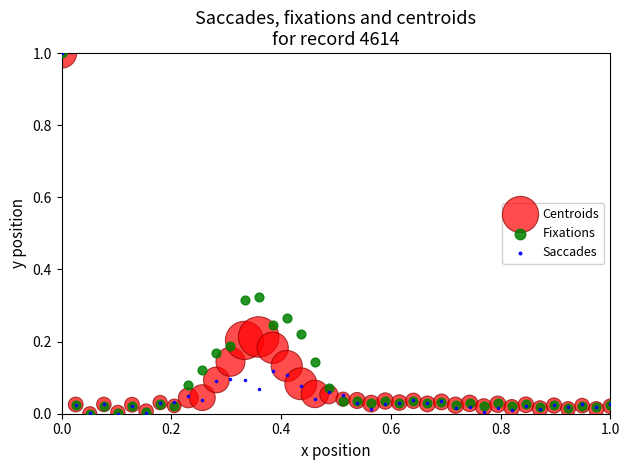

What are all the series names shown in the legend?

Centroids, Fixations, Saccades